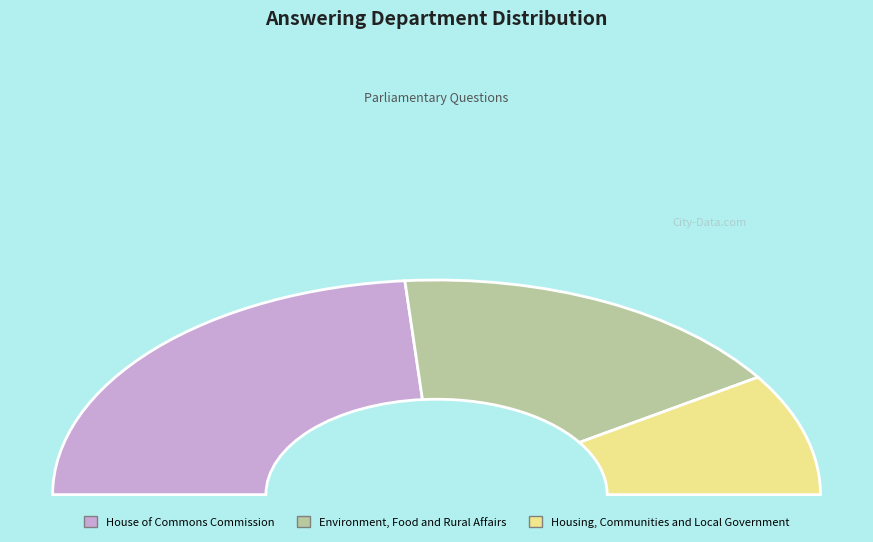

Which category has the biggest portion of the pie?

House of Commons Commission